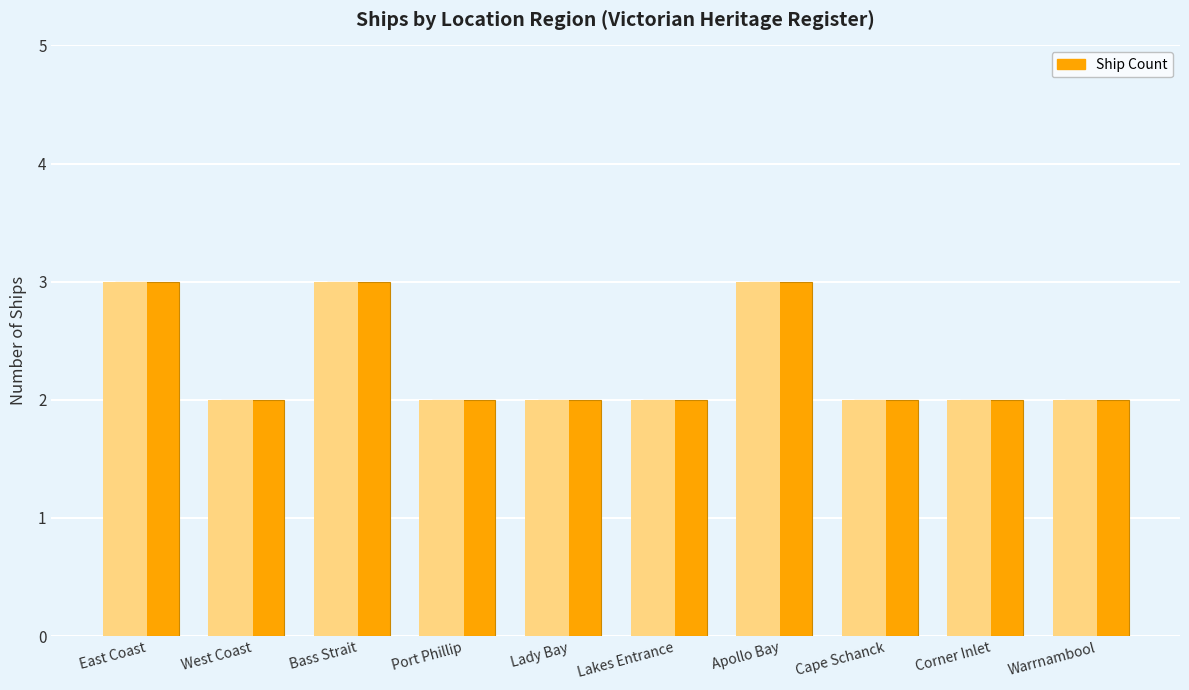

Rank the categories by value from highest to lowest.

East Coast, Bass Strait, Apollo Bay, West Coast, Port Phillip, Lady Bay, Lakes Entrance, Cape Schanck, Corner Inlet, Warrnambool